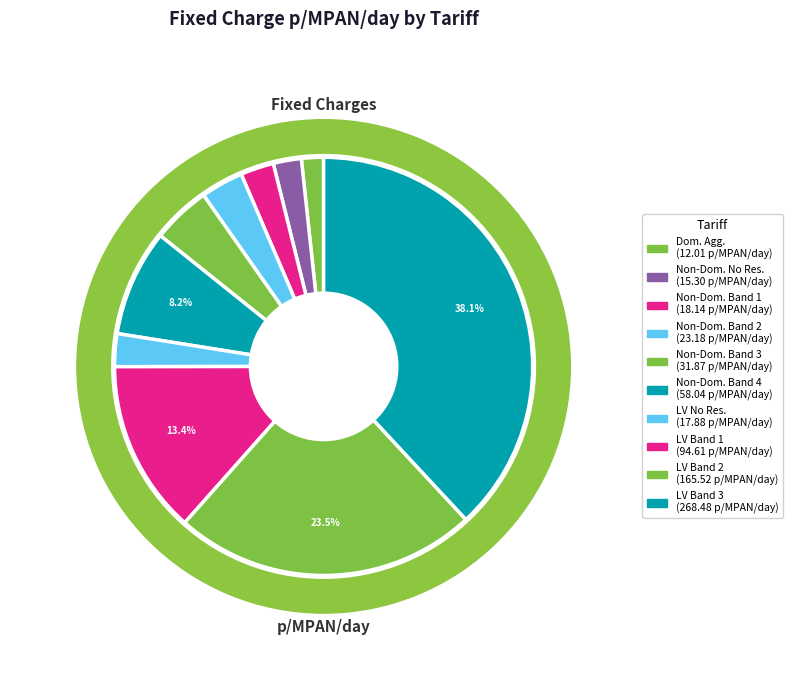

To the nearest percent, what is the difference between the Non-Domestic Aggregated or CT Band 4 and LV Site Specific Band 1 slice percentages?

5%